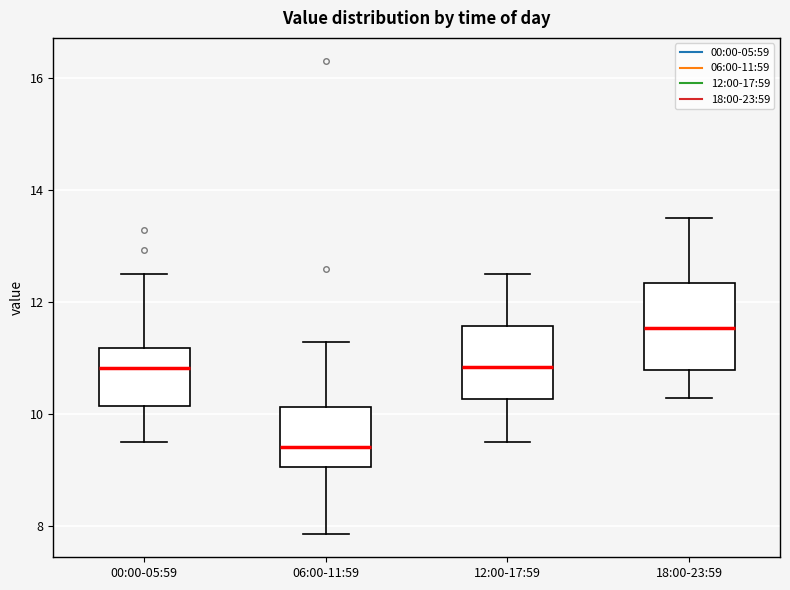

Where does the upper whisker of the box for 06:00-11:59 end on the y-axis? The values are not printed on the chart, so give them approximately, as read against the axis.

11.4